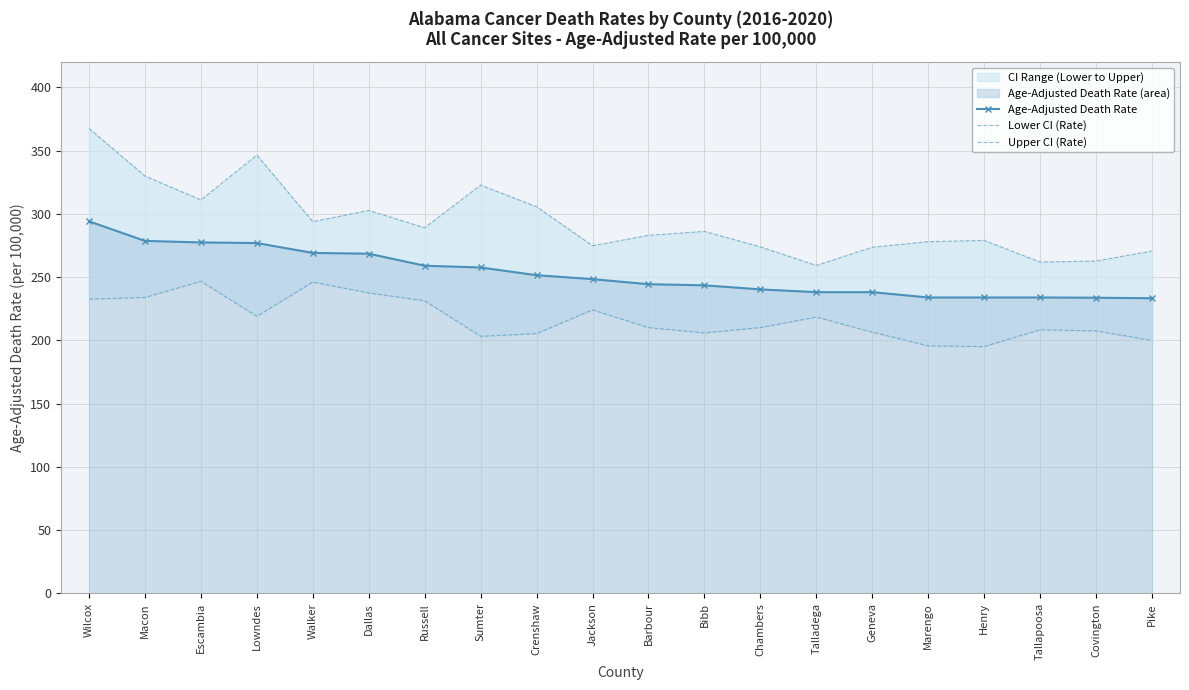

What is the spread (max minus min) of values at Geneva?

67.1